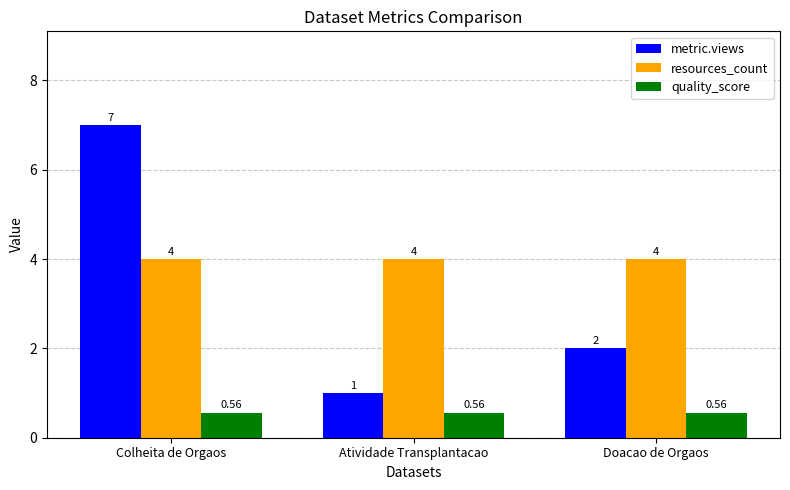

Where does the metric.views series first go above 2?

Colheita de Orgaos